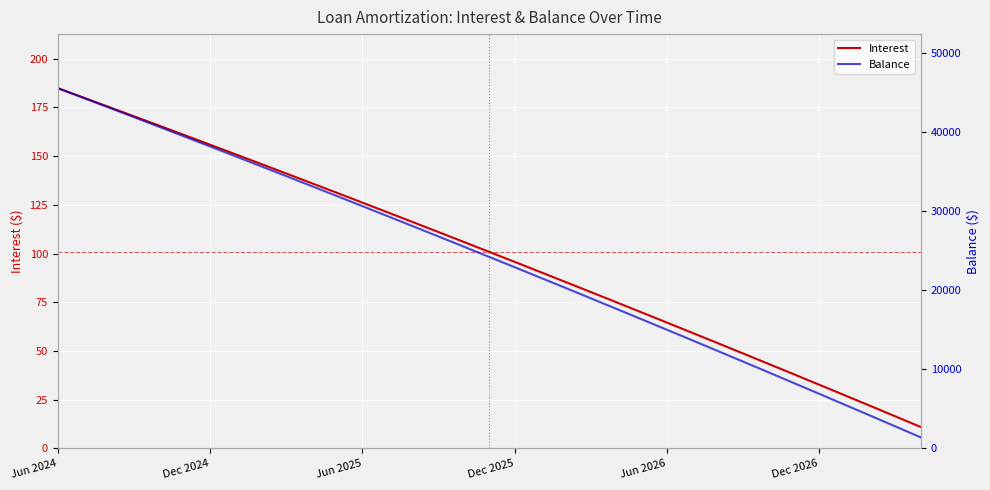

What is the value of the Interest point at the 11th from the left?

136.2